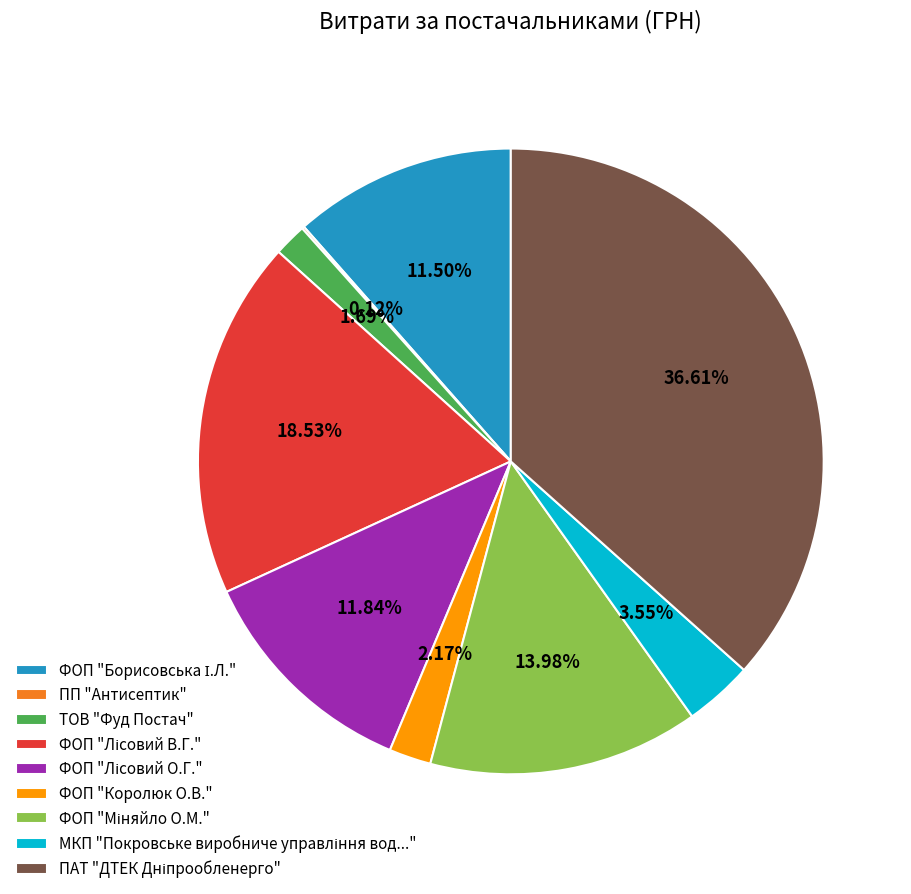

Does any single category account for the majority?

No